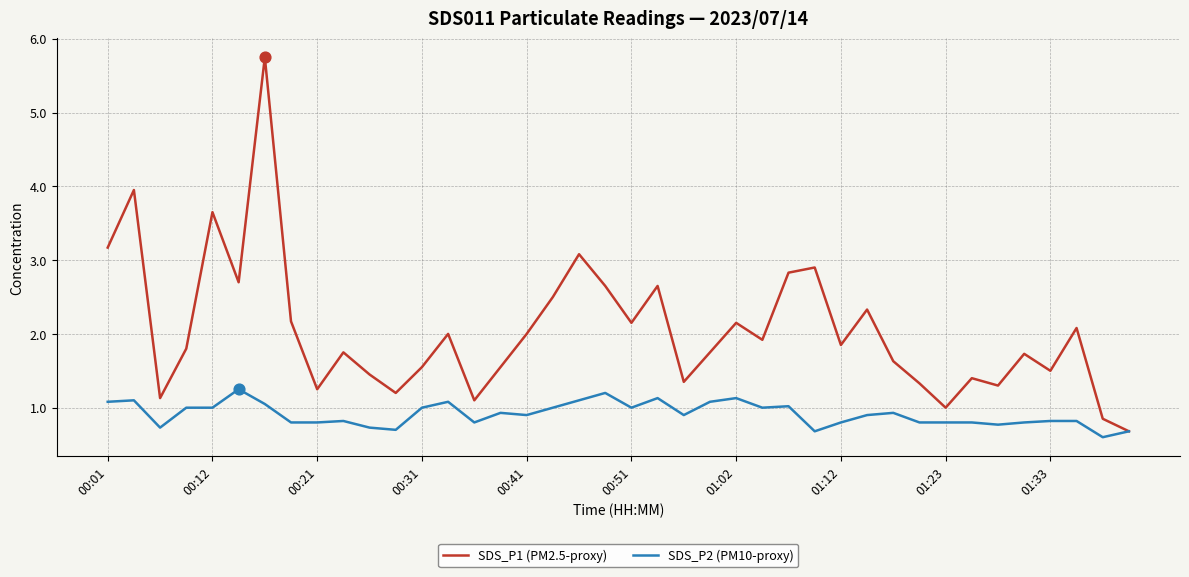

Which series has the largest total across all categories?

SDS_P1 (PM2.5-proxy)